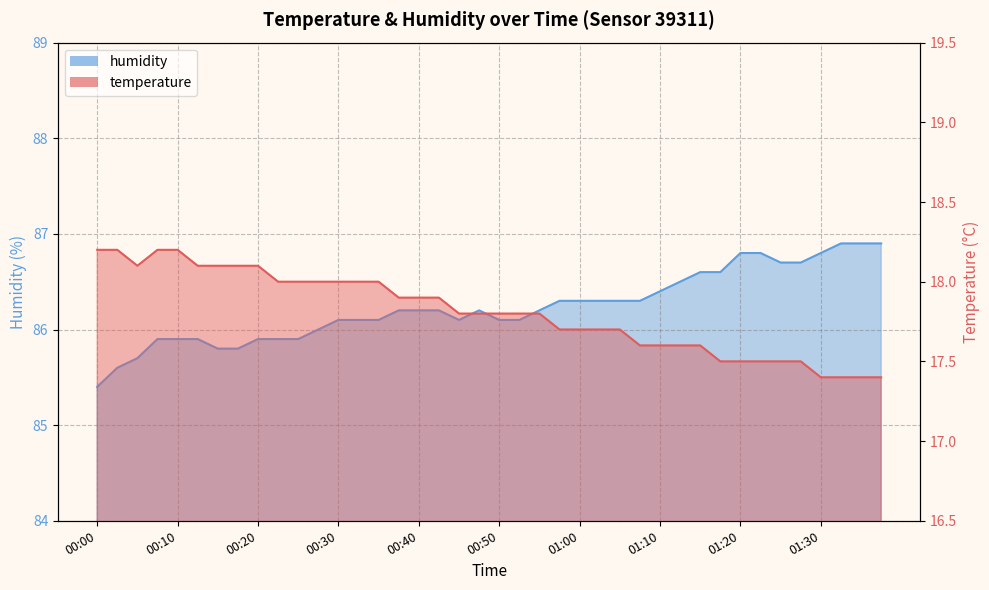

The value of humidity at 01:28 is 86.7. True or false?

True